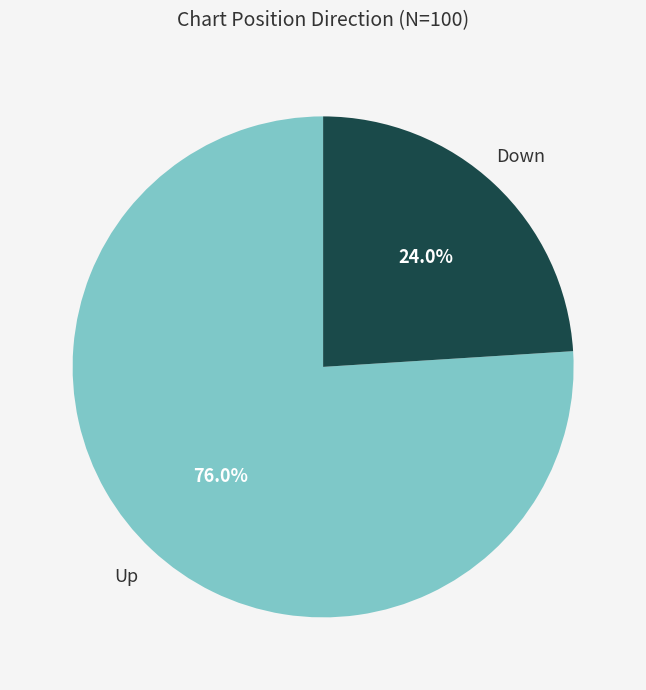

Does any single category account for the majority?

Yes